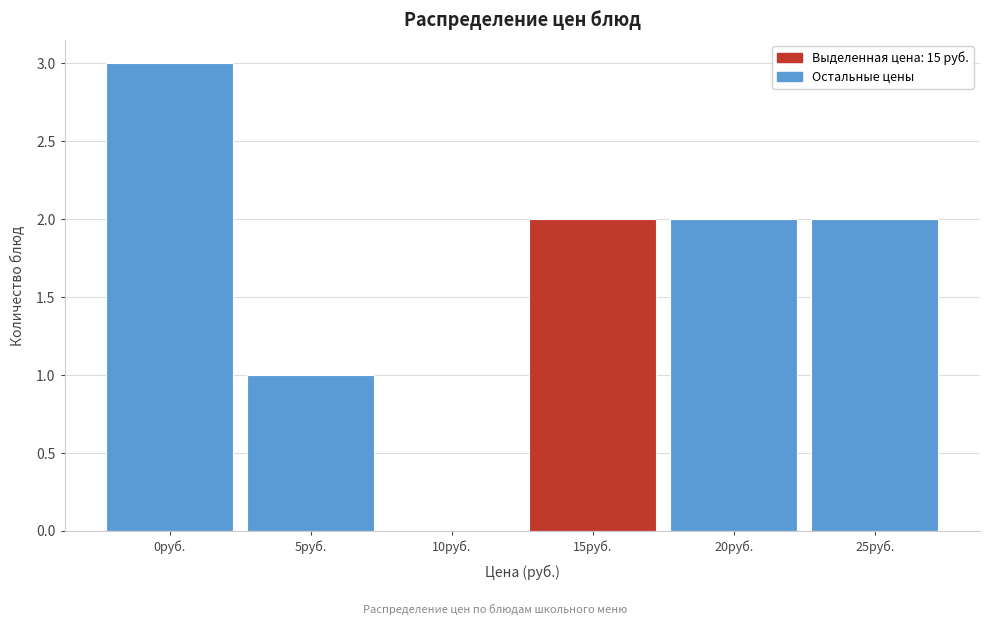

Reading left to right, extract all data points from this chart.

0руб.=3	5руб.=1	10руб.=0	15руб.=2	20руб.=2	25руб.=2